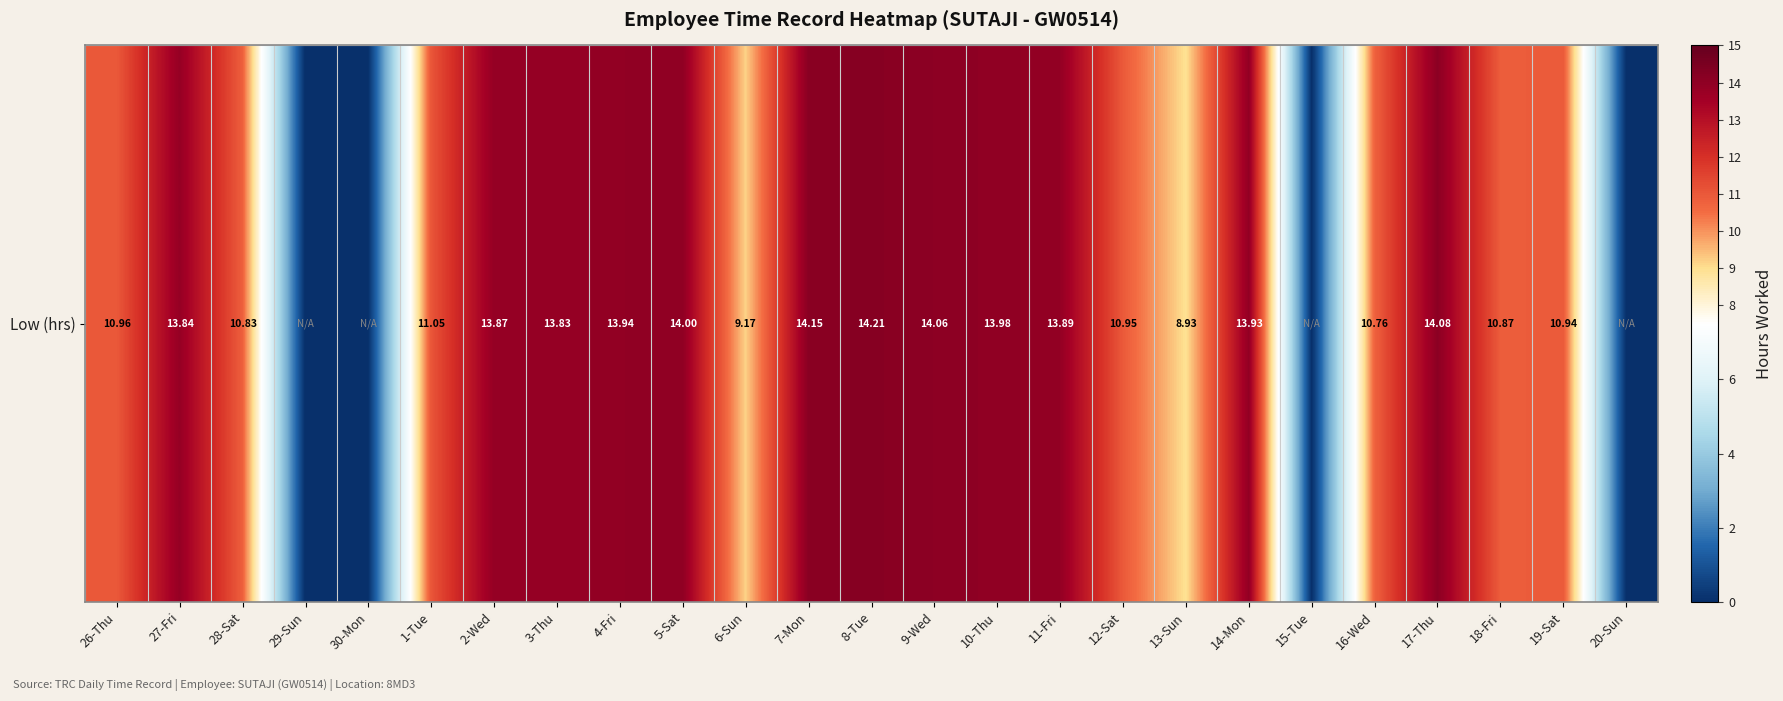

Reading left to right, list all the values displayed in this chart.

11.0	13.8	10.8	0.0	0.0	11.1	13.9	13.8	13.9	14.0	9.2	14.2	14.2	14.1	14.0	13.9	10.9	8.9	13.9	0.0	10.8	14.1	10.9	10.9	0.0